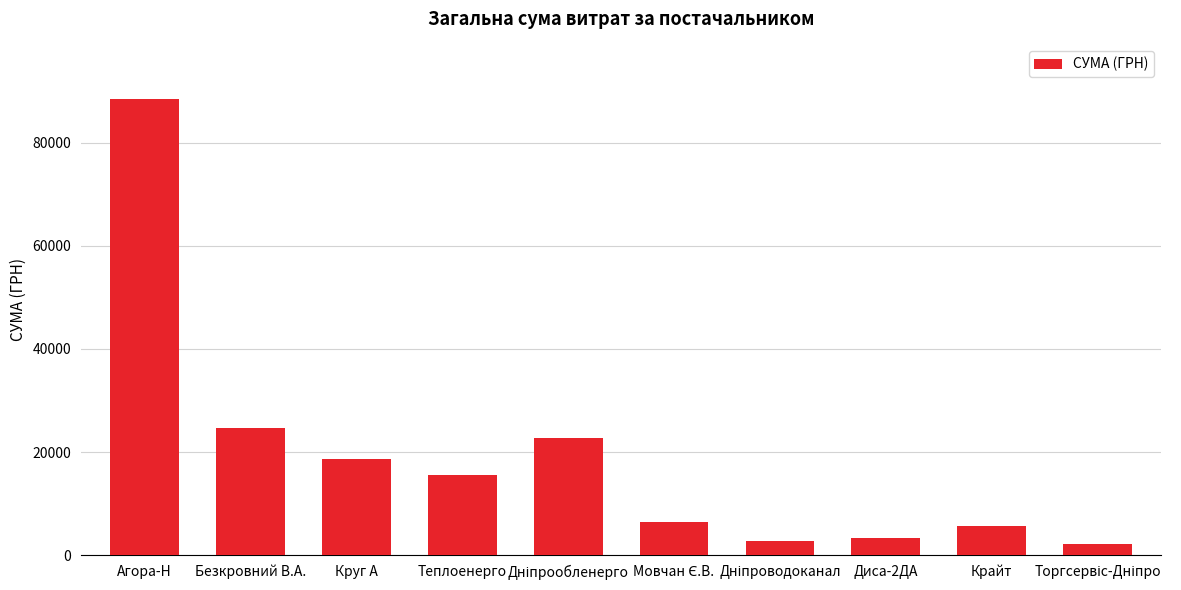

What is the greatest value displayed?

88487.4